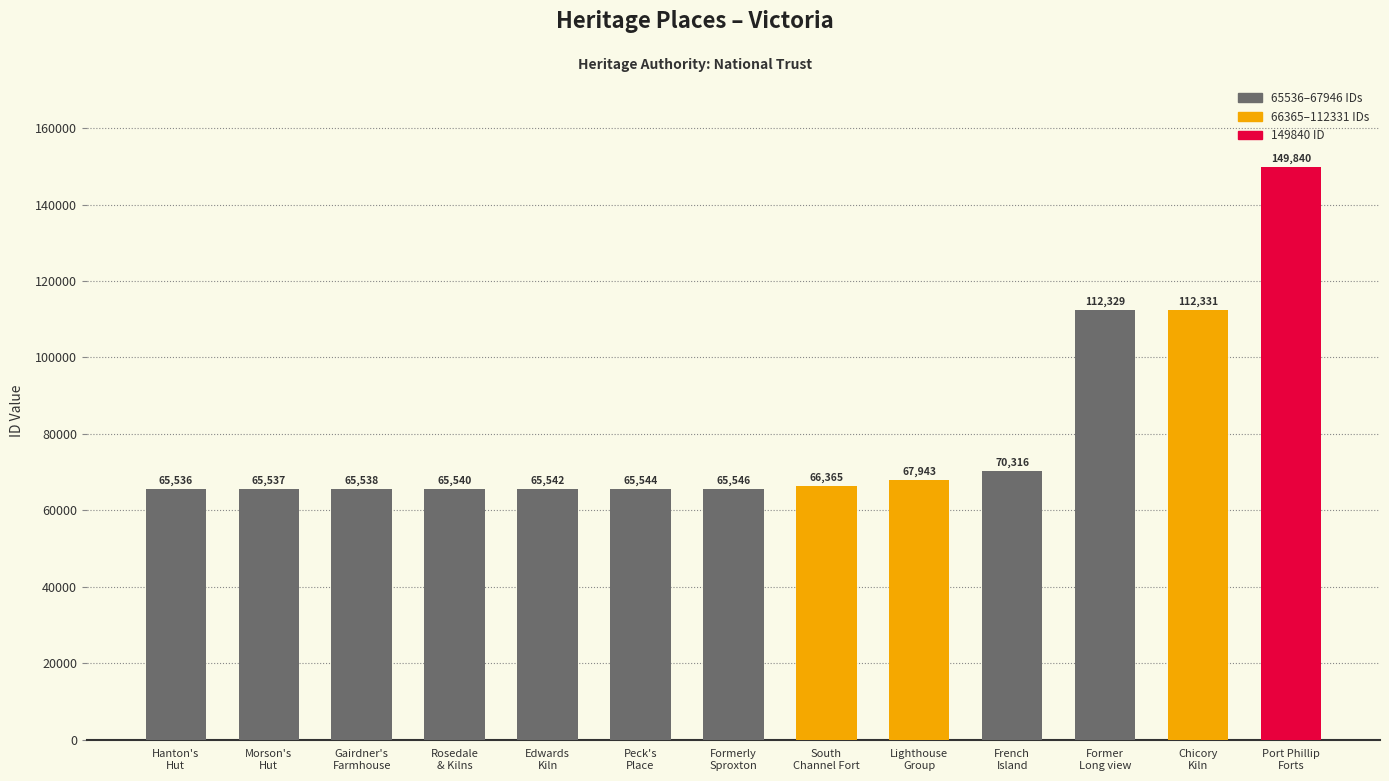

What is the average value?

79839